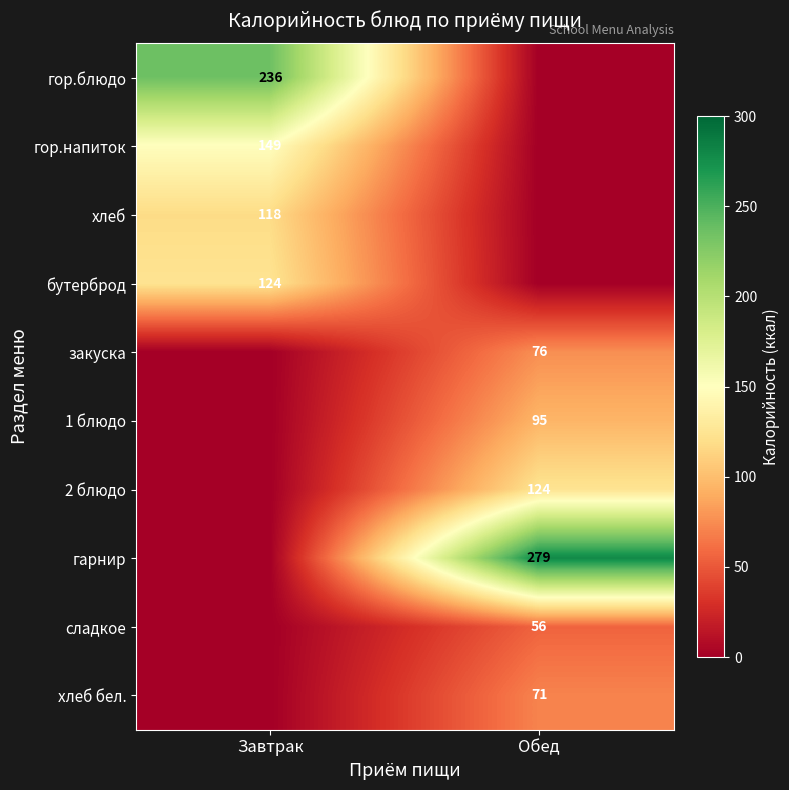

True or false: гарнир has a value of 279 at Обед.

True